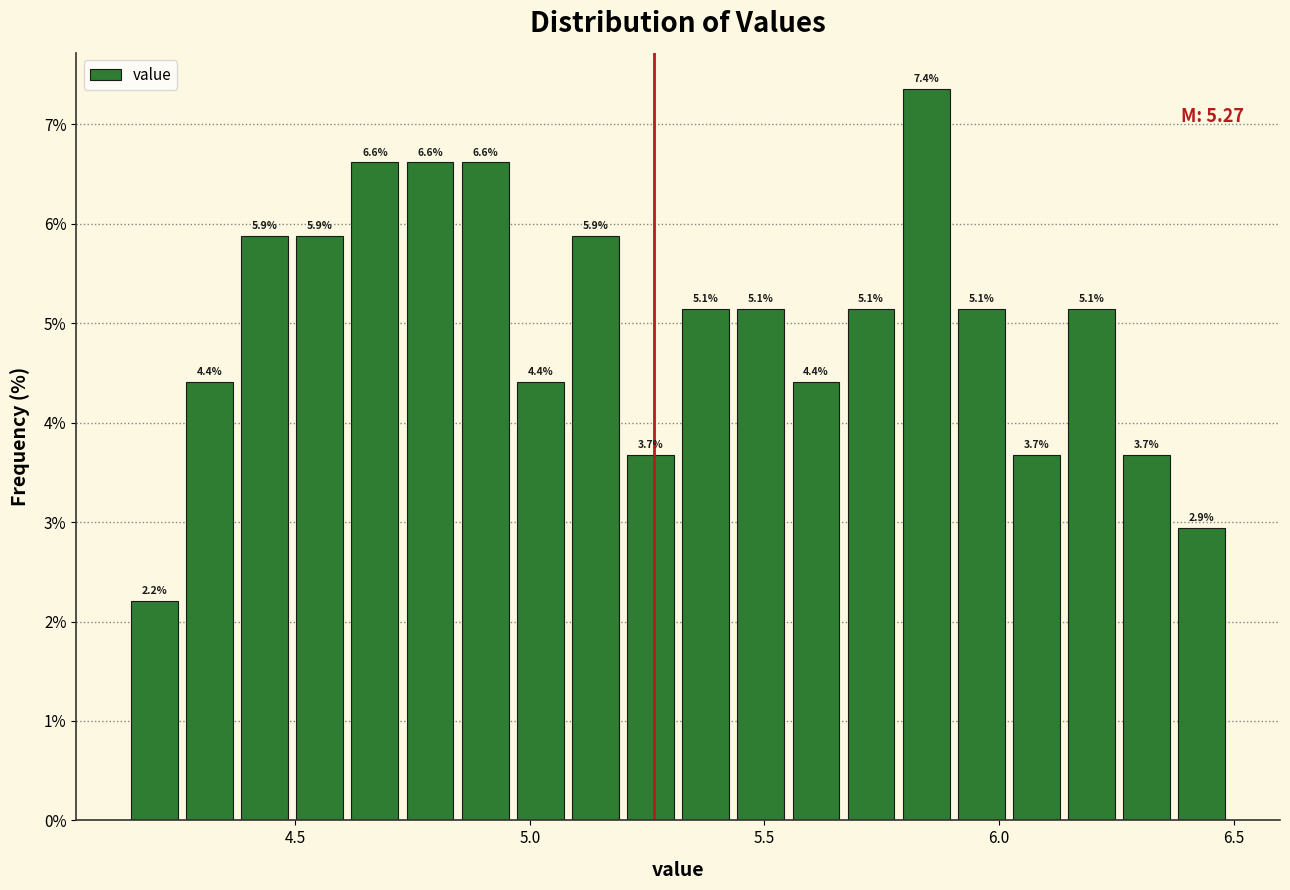

Read against the x-axis, roughly where is the centre of the tallest bar?

5.85